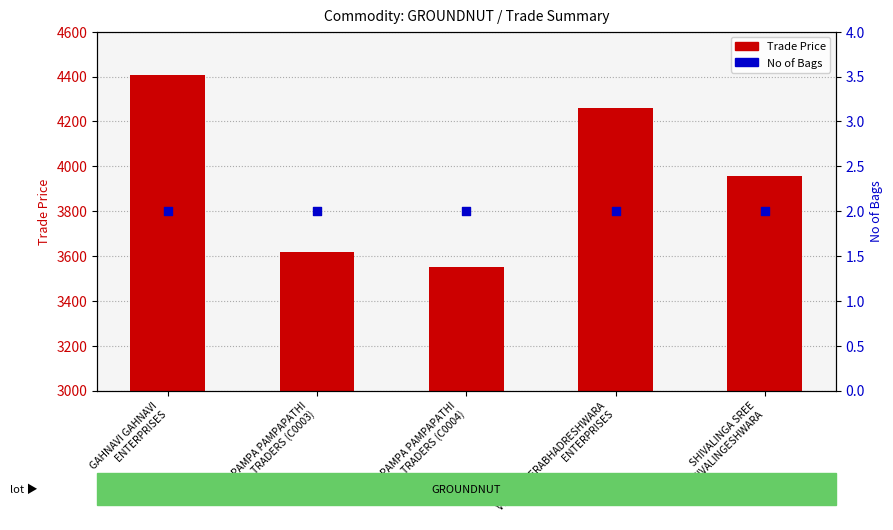

Which series has the largest Y range (max minus min)?

Trade Price